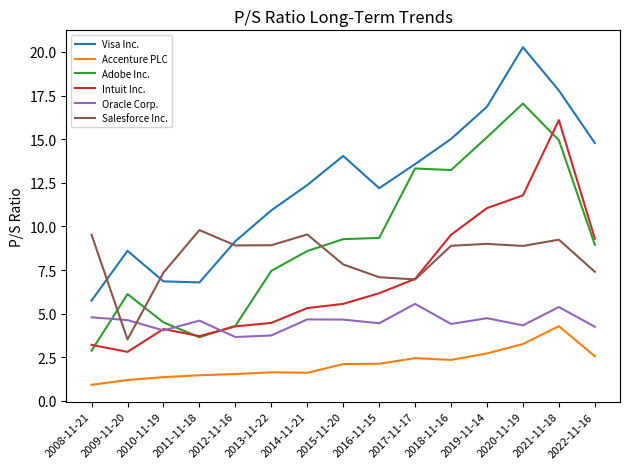

What position from the left is 2015-11-20?

8